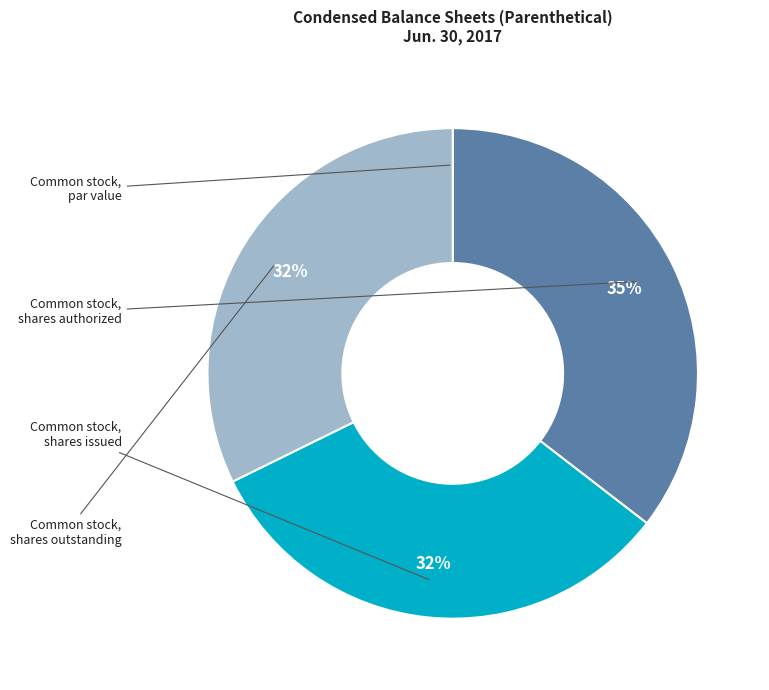

How many segments does this pie chart have?

4